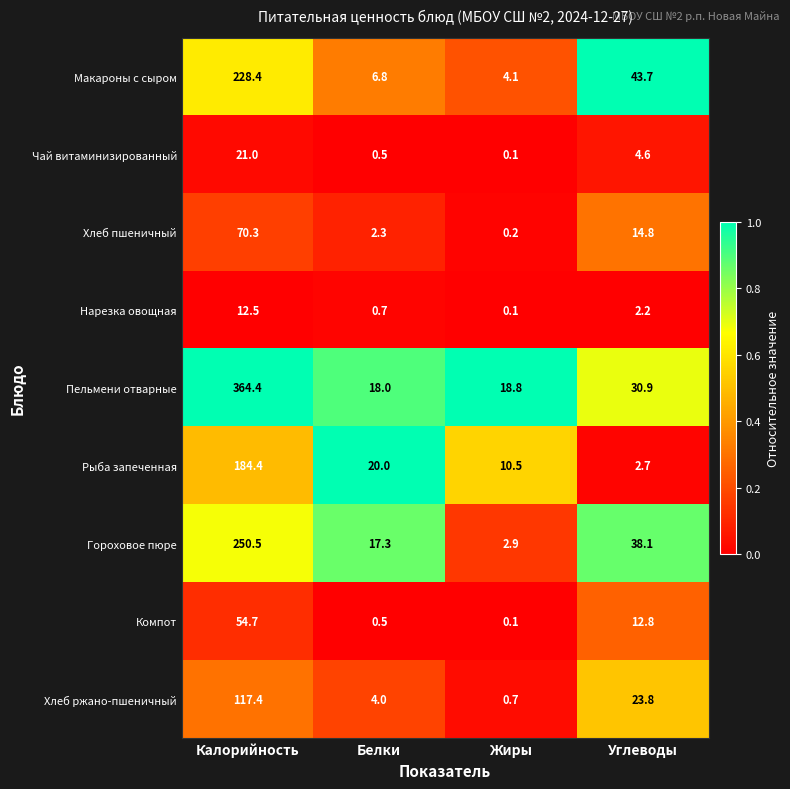

How many series are shown in this chart?

9